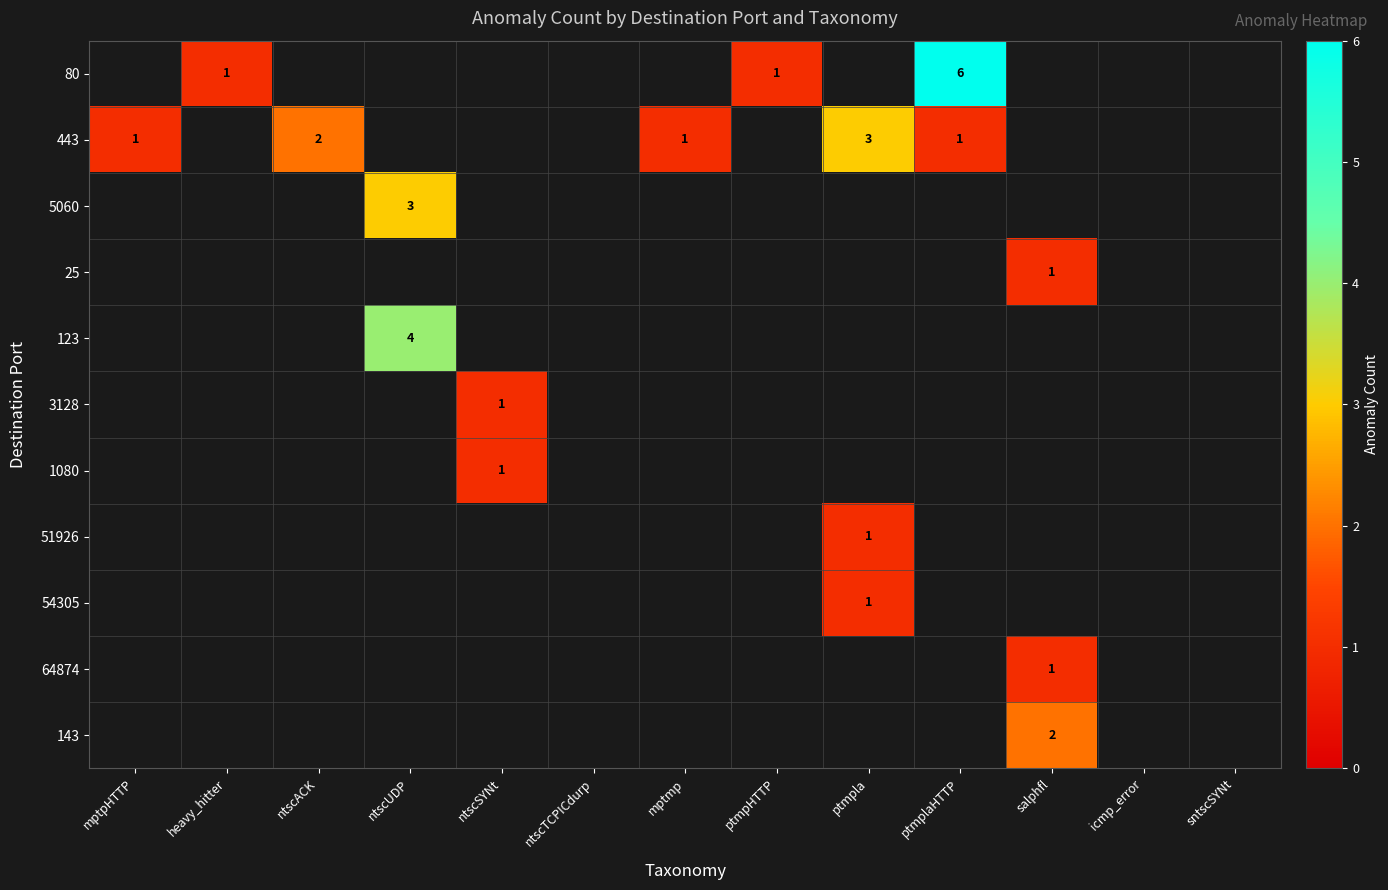

How many categories are shown in the chart?

13